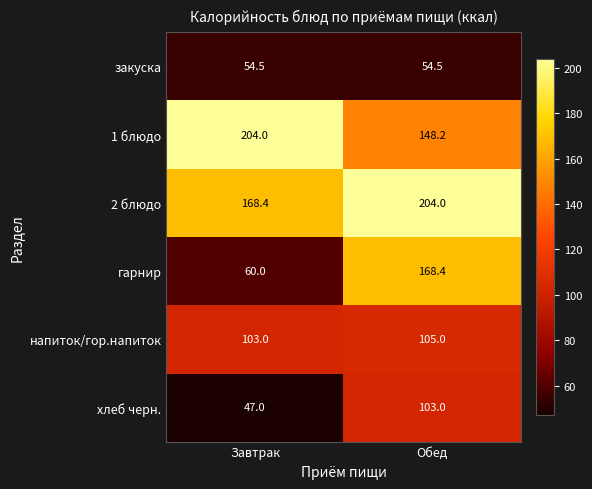

What is the sum of the 2 блюдо values at Завтрак and Обед?

372.4